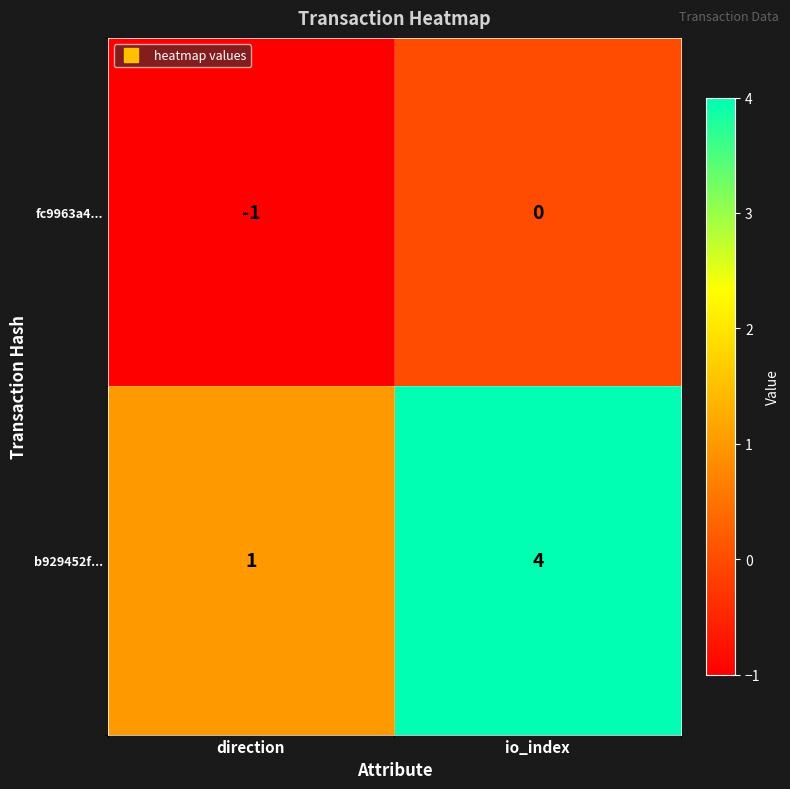

What is the sum of all b929452f... values?

5